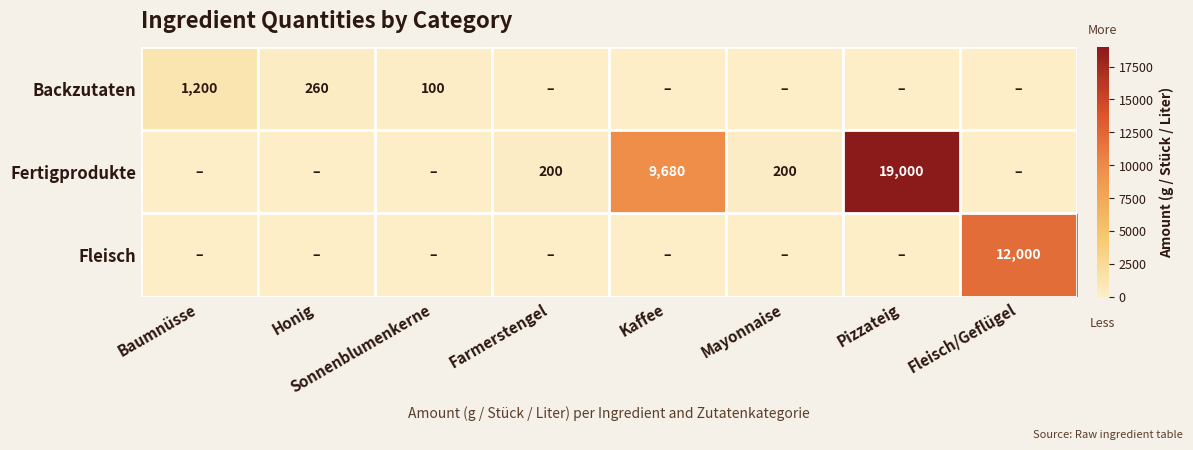

The Fertigprodukte series shows 60 at Mayonnaise. True or false?

False